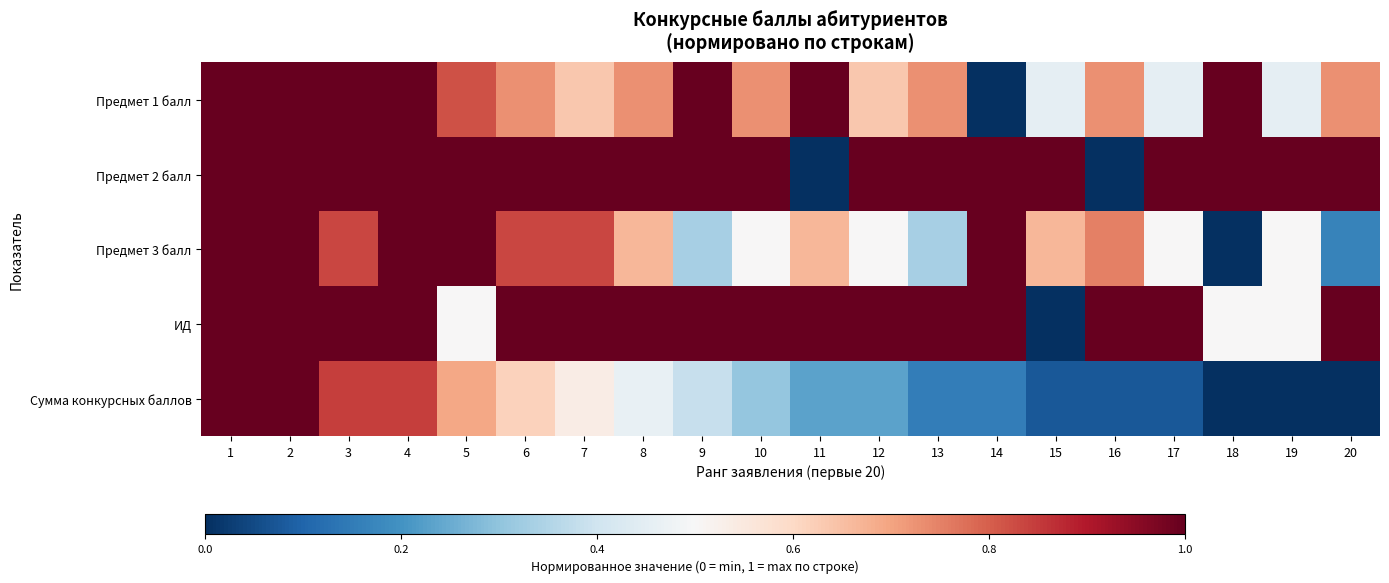

Reading left to right, extract all data points from this chart.

Предмет 1 балл: 1=1.0	2=1.0	3=1.0	4=1.0	5=0.8	6=0.7	7=0.6	8=0.7	9=1.0	10=0.7	11=1.0	12=0.6	13=0.7	14=0.0	15=0.5	16=0.7	17=0.5	18=1.0	19=0.5	20=0.7
Предмет 2 балл: 1=1.0	2=1.0	3=1.0	4=1.0	5=1.0	6=1.0	7=1.0	8=1.0	9=1.0	10=1.0	11=0.0	12=1.0	13=1.0	14=1.0	15=1.0	16=0.0	17=1.0	18=1.0	19=1.0	20=1.0
Предмет 3 балл: 1=1.0	2=1.0	3=0.8	4=1.0	5=1.0	6=0.8	7=0.8	8=0.7	9=0.3	10=0.5	11=0.7	12=0.5	13=0.3	14=1.0	15=0.7	16=0.8	17=0.5	18=0.0	19=0.5	20=0.2
ИД: 1=1.0	2=1.0	3=1.0	4=1.0	5=0.5	6=1.0	7=1.0	8=1.0	9=1.0	10=1.0	11=1.0	12=1.0	13=1.0	14=1.0	15=0.0	16=1.0	17=1.0	18=0.5	19=0.5	20=1.0
Сумма конкурсных баллов: 1=1.0	2=1.0	3=0.8	4=0.8	5=0.7	6=0.6	7=0.5	8=0.5	9=0.4	10=0.3	11=0.2	12=0.2	13=0.2	14=0.2	15=0.1	16=0.1	17=0.1	18=0.0	19=0.0	20=0.0